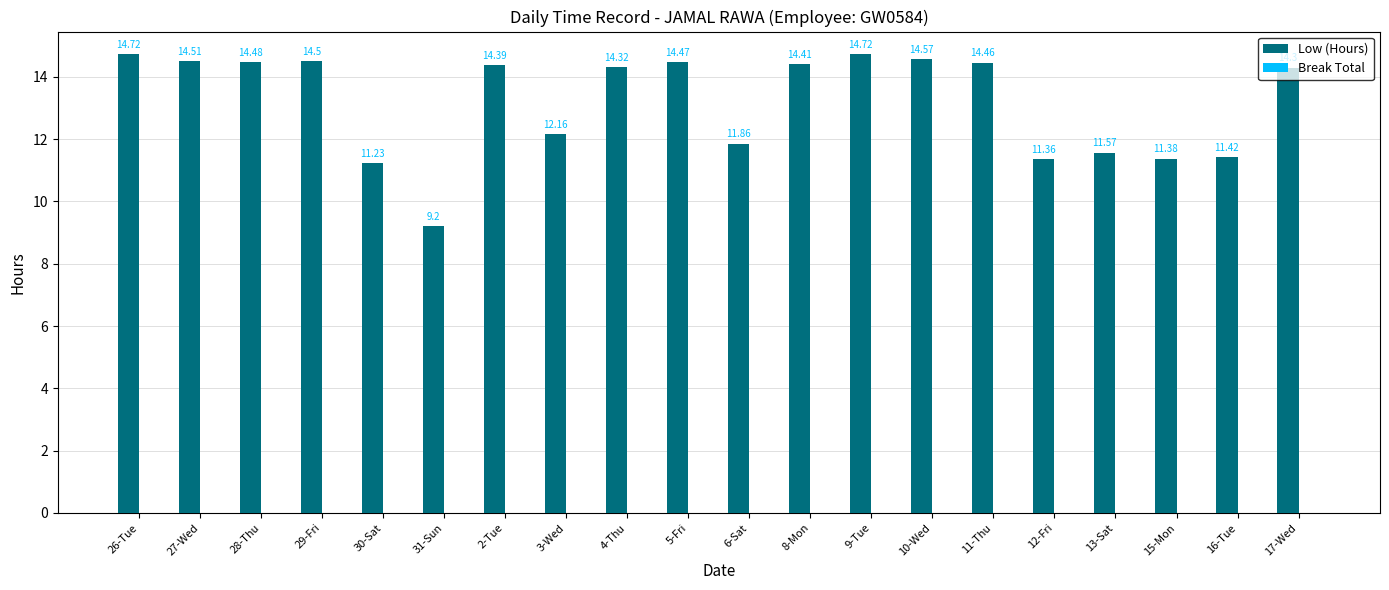

Between 30-Sat and 26-Tue, which is larger?

26-Tue